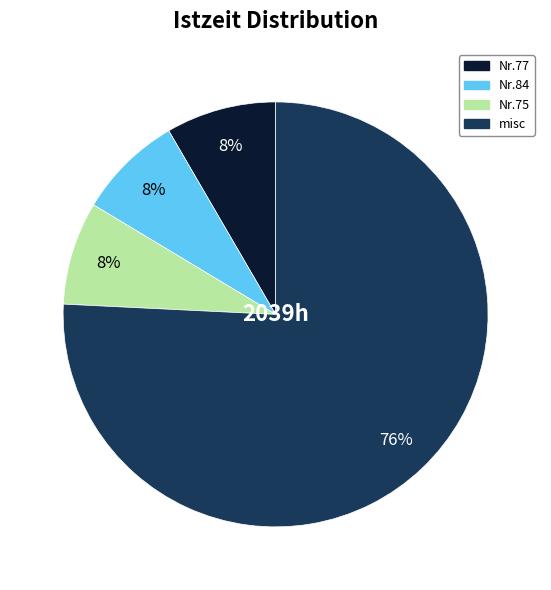

To the nearest percent, what is the difference between the largest and smallest slice percentages?

68%